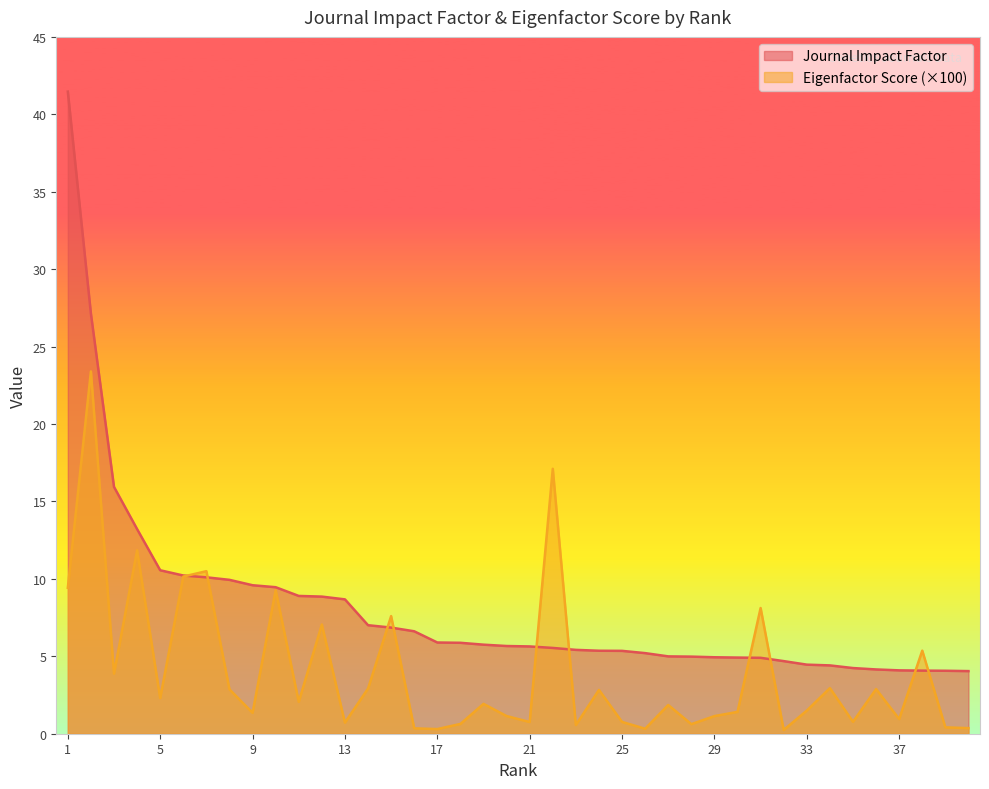

Between which two adjacent categories do Journal Impact Factor and Eigenfactor Score first intersect?

6 and 7